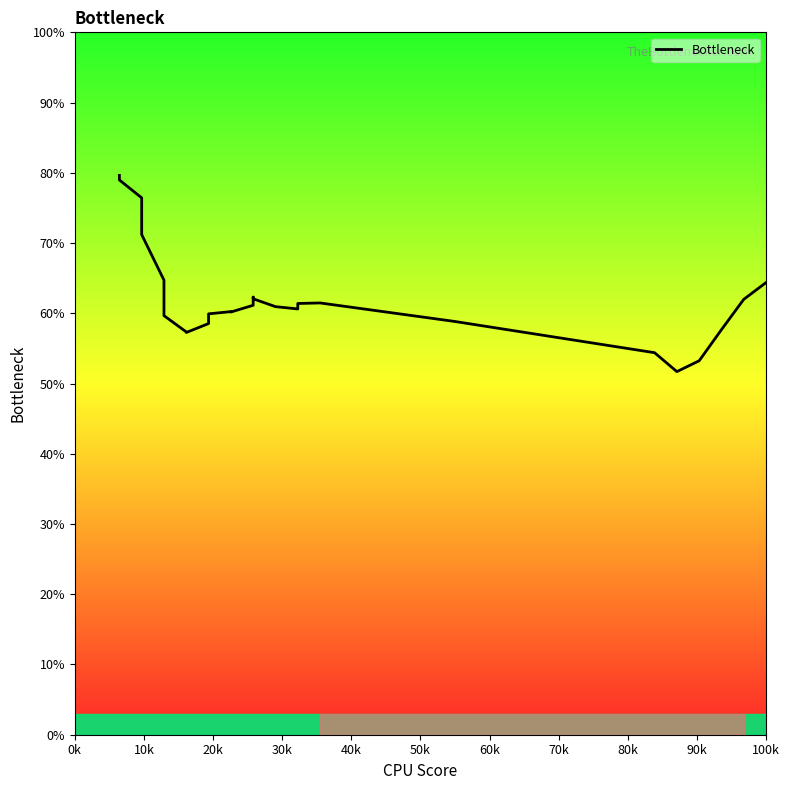

How many values are below 60?

10